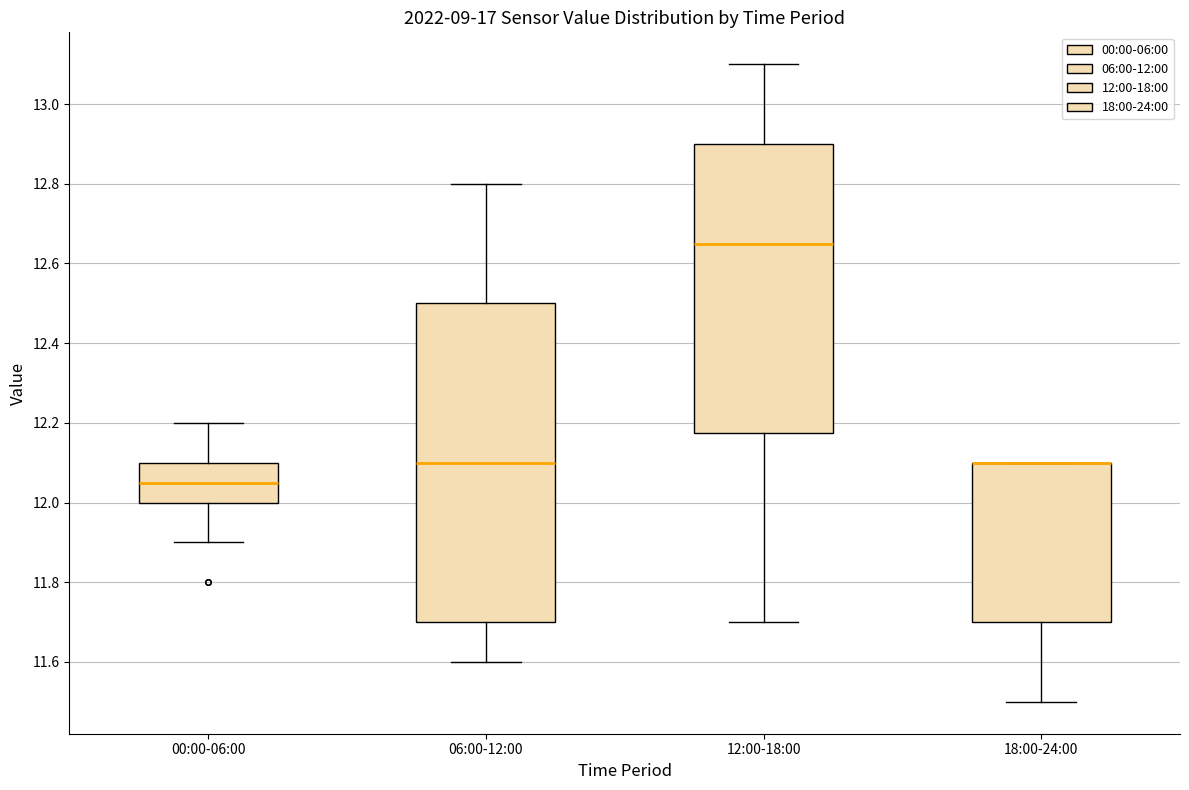

Where is the upper edge of the box for 00:00-06:00 on the y-axis? The values are not printed on the chart, so give them approximately, as read against the axis.

12.10